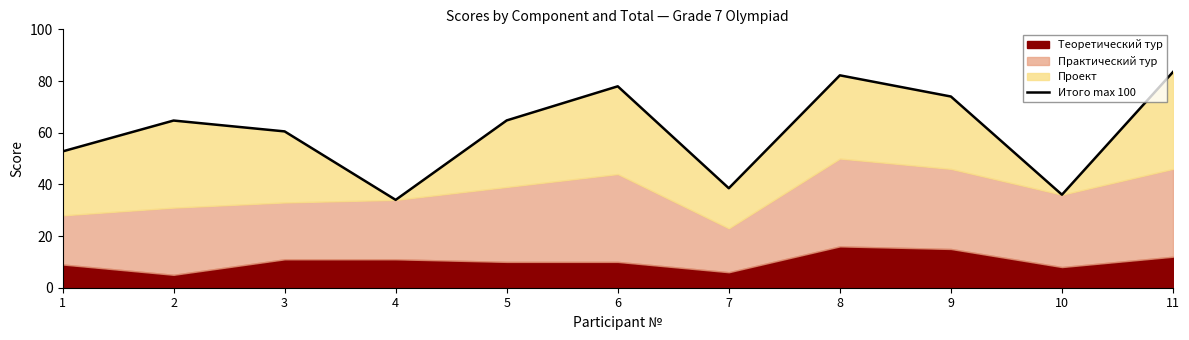

What is the minimum value shown in the chart?

34.0